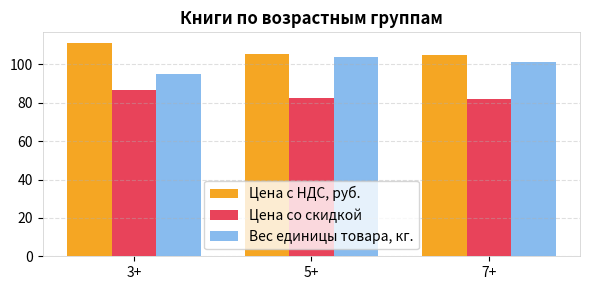

What is the sum of the Цена со скидкой values at 3+ and 7+?

168.6